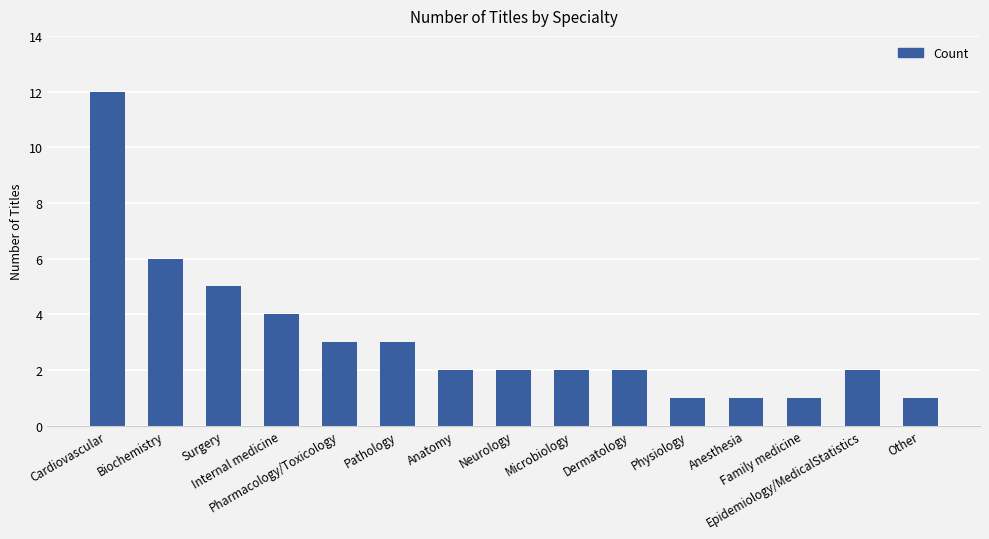

What is the difference between the maximum and minimum values?

11